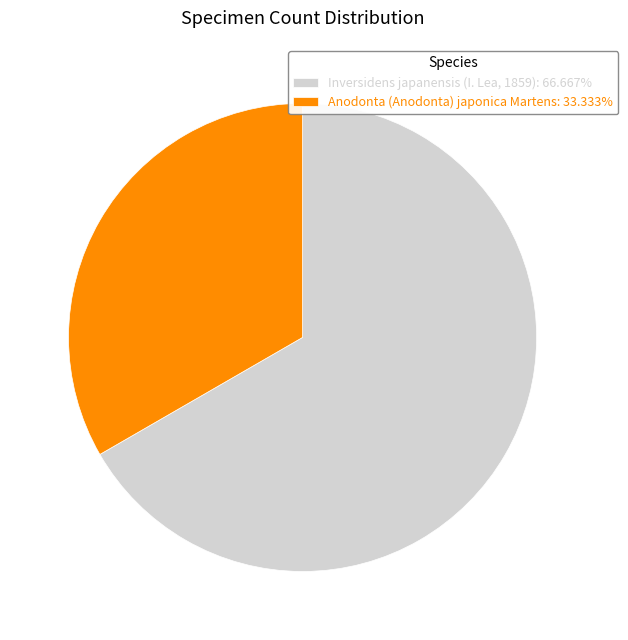

Approximately how many times larger is the value at Inversidens japanensis (I. Lea, 1859): 66.667% compared to Anodonta (Anodonta) japonica Martens: 33.333%?

2.0